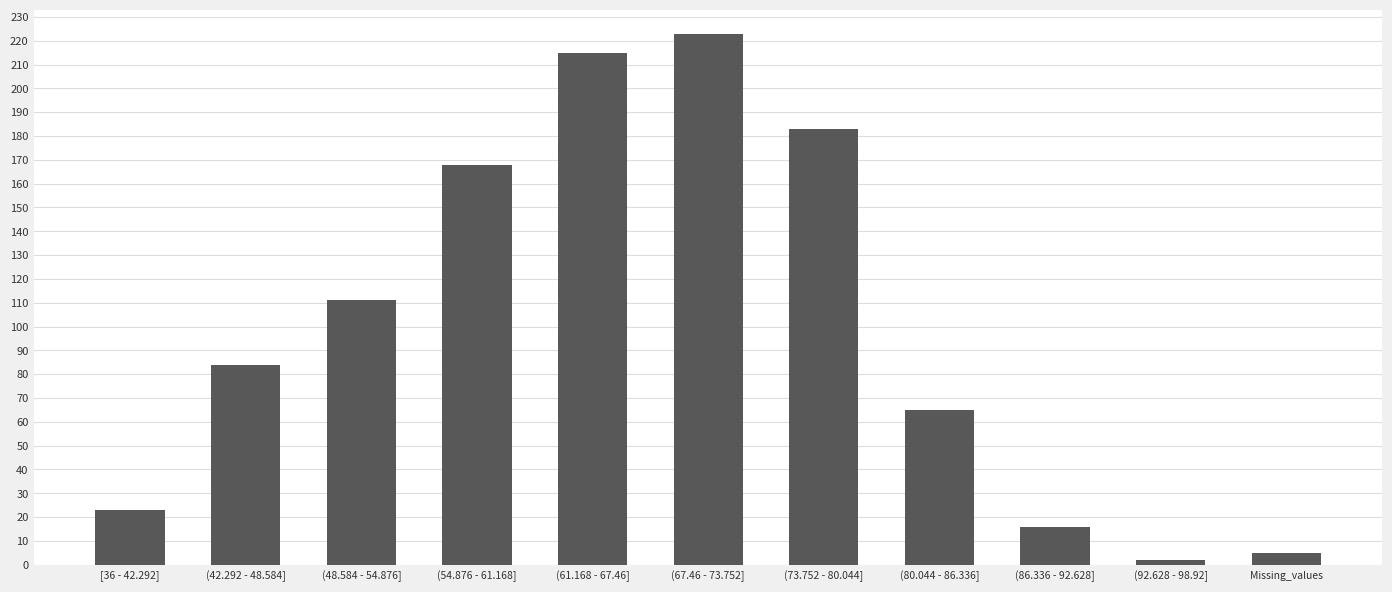

Reading left to right, extract all data points from this chart.

[36 - 42.292]=23	(42.292 - 48.584]=84	(48.584 - 54.876]=111	(54.876 - 61.168]=168	(61.168 - 67.46]=215	(67.46 - 73.752]=223	(73.752 - 80.044]=183	(80.044 - 86.336]=65	(86.336 - 92.628]=16	(92.628 - 98.92]=2	Missing_values=5